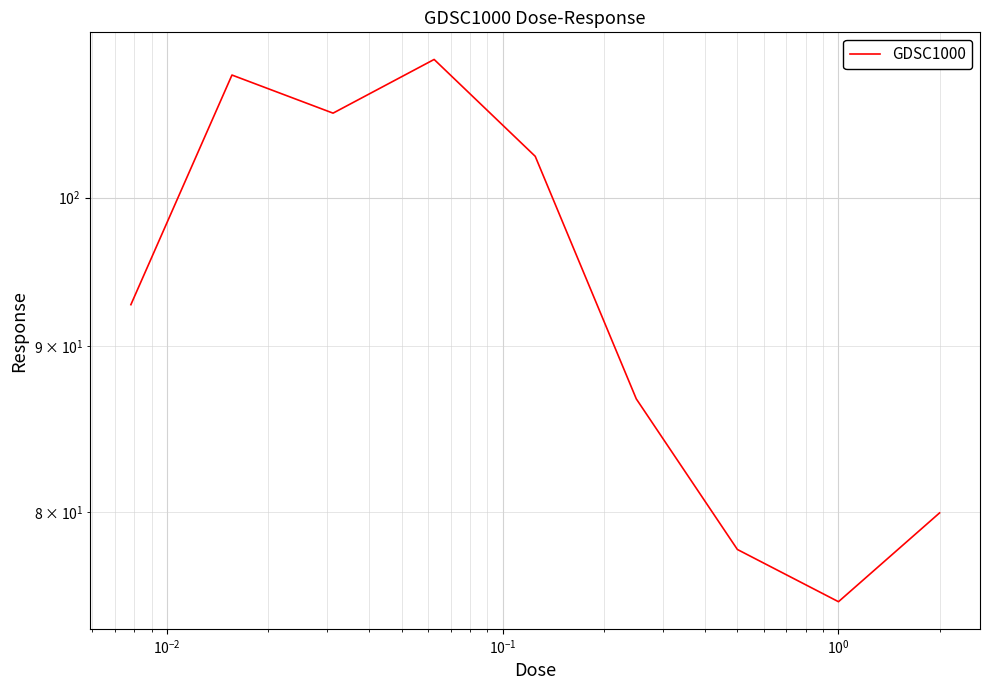

How many distinct data groups are displayed?

1